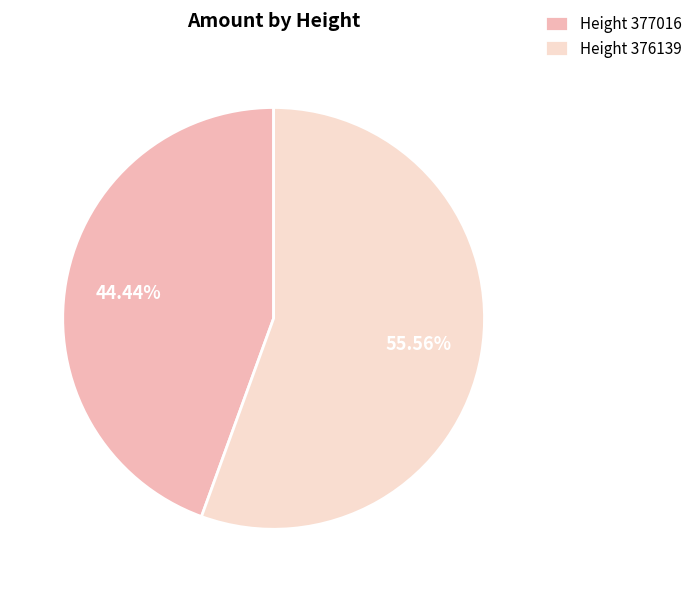

Do Height 377016 and Height 376139 together represent more than half of the pie?

Yes